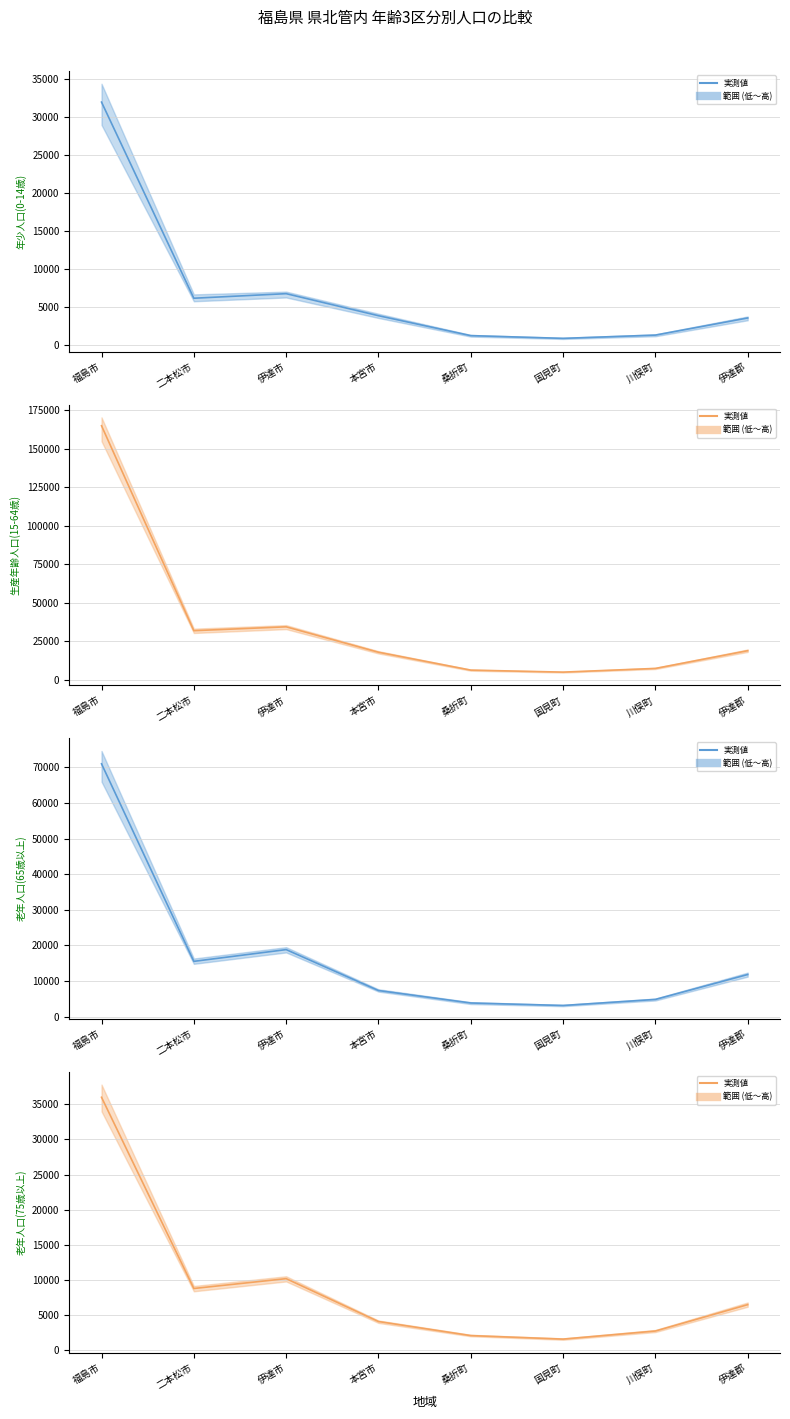

True or false: 生産年齢人口(15-64歳) (mean) and 老年人口(65歳以上) (mean) cross at least once.

False